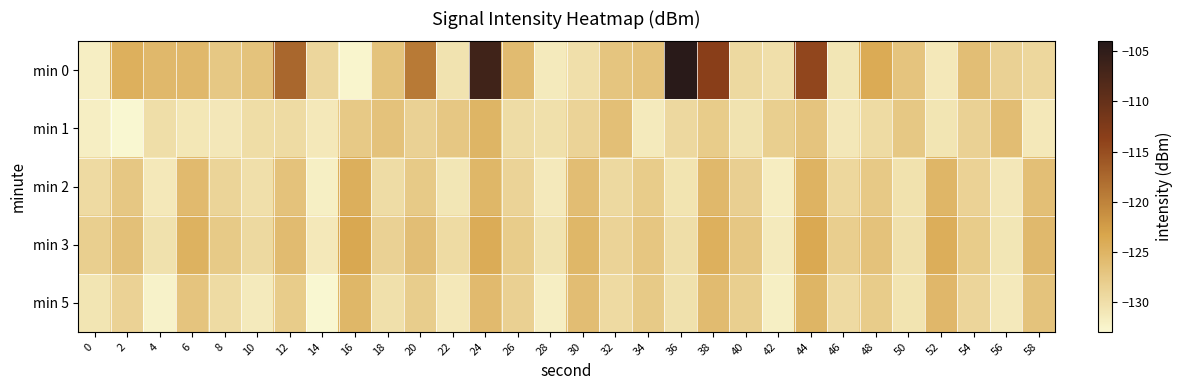

At which category does the chart reach its peak across all series?

36